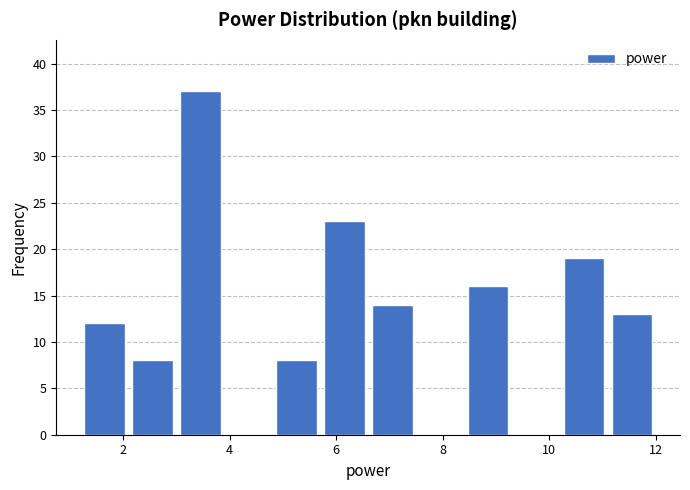

Reading left to right, list every bar in this chart as the range it spans on the x-axis followed by its height. Neither the bar edges nor the heights are printed on the chart, so give them approximately, as read against the axes.

1.2 to 2.1: 12
2.1 to 3.0: 8
3.0 to 3.9: 37
3.9 to 4.8: 0
4.8 to 5.7: 8
5.7 to 6.6: 23
6.6 to 7.5: 14
7.5 to 8.4: 0
8.4 to 9.3: 16
9.3 to 10.2: 0
10.2 to 11.1: 19
11.1 to 12.0: 13